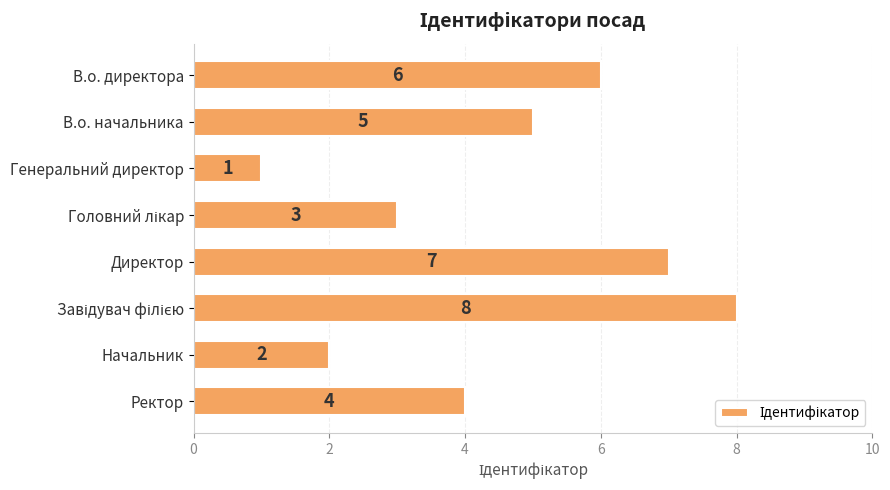

True or false: the data shows 5 at В.о. начальника.

True